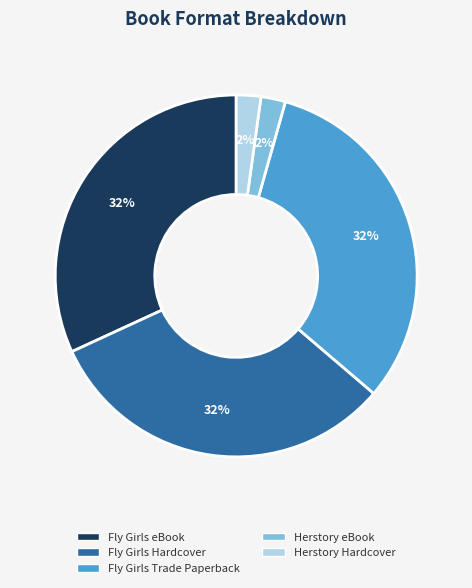

How many slices are in this pie chart?

5